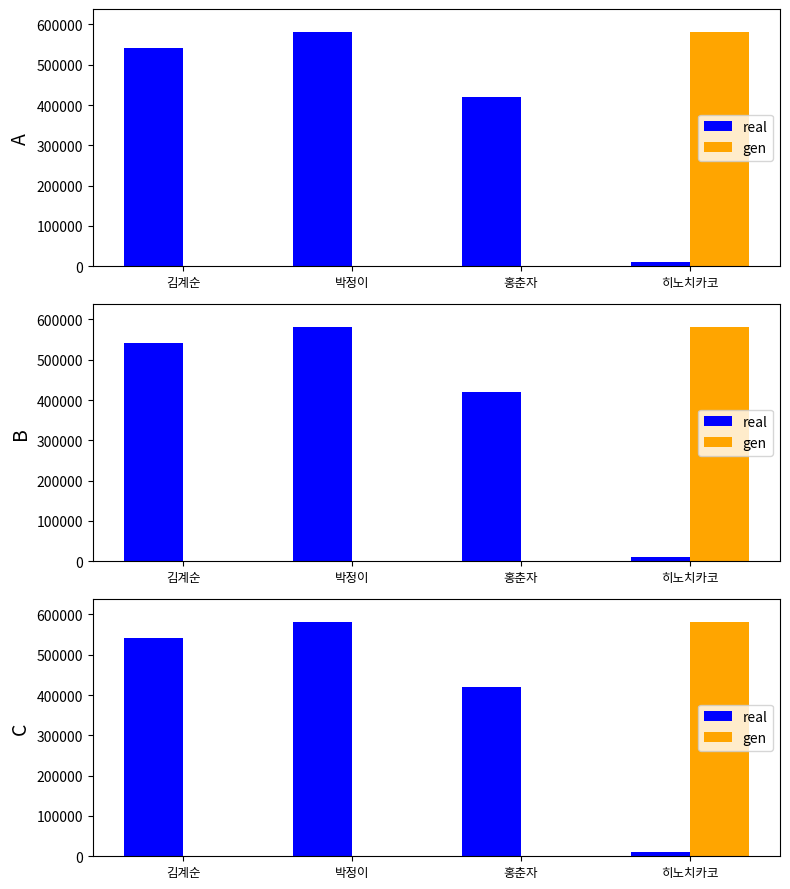

Which series has the largest range (max minus min)?

gen